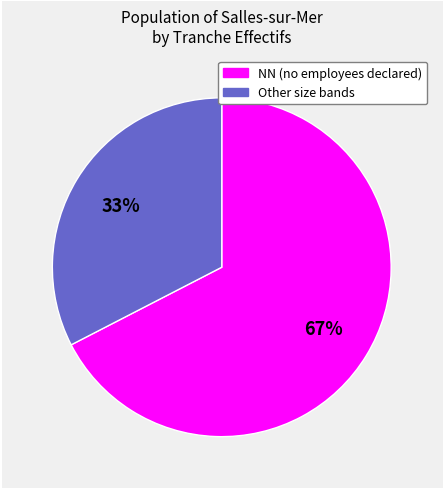

To the nearest percent, what is the average slice percentage?

50%